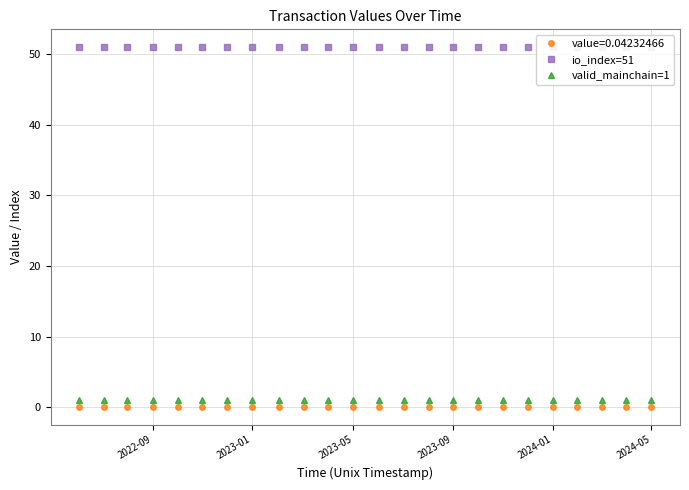

Where is io_index=51 nearest to the value 51?

2024-05